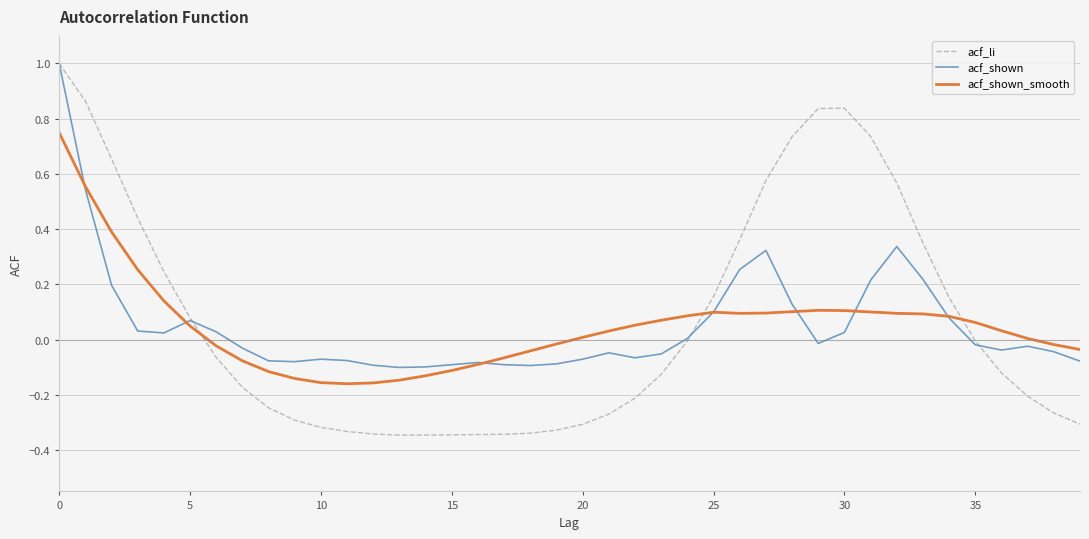

What are all the series names shown in the legend?

acf_li, acf_shown, acf_shown_smooth